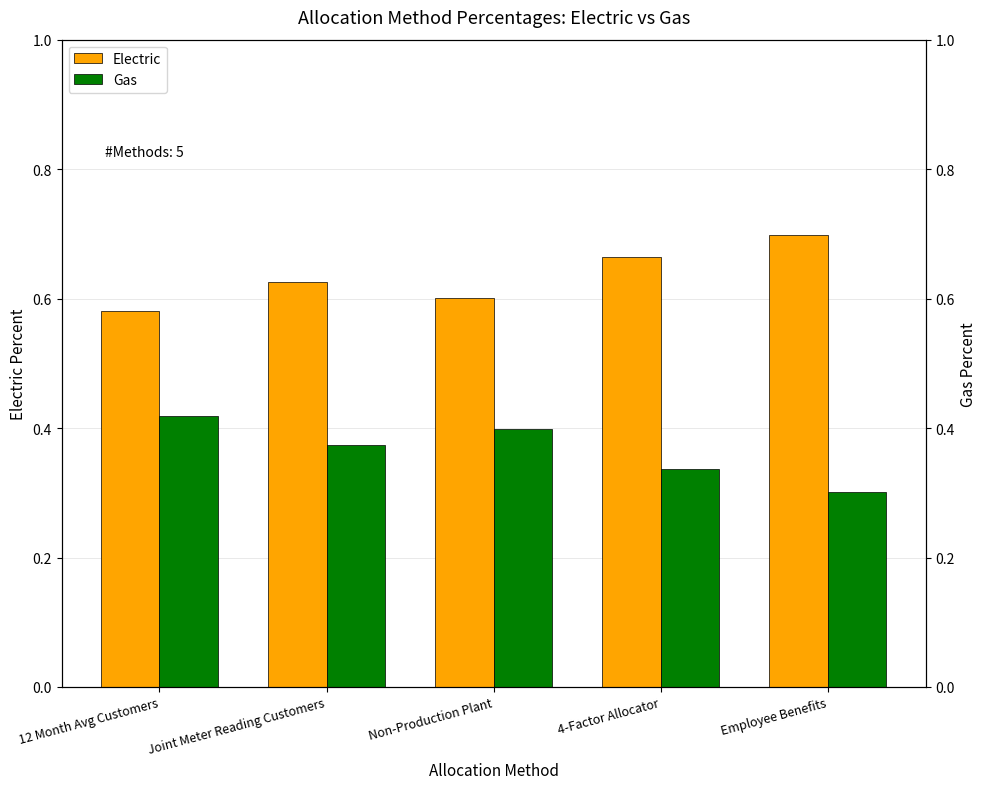

What is the label of the 5th bar from the right?

12 Month Avg Customers